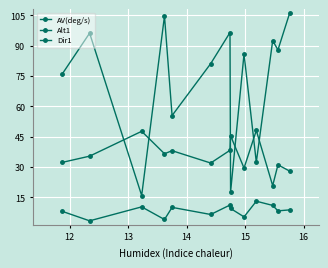

How many lines are shown in the chart?

3